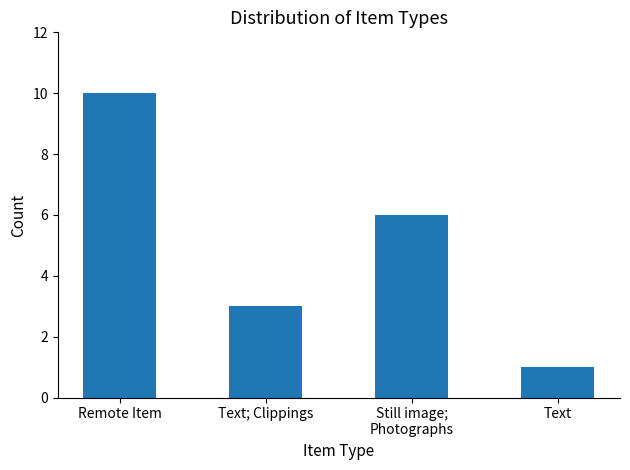

What is the change in value from Remote Item to Text?

-9